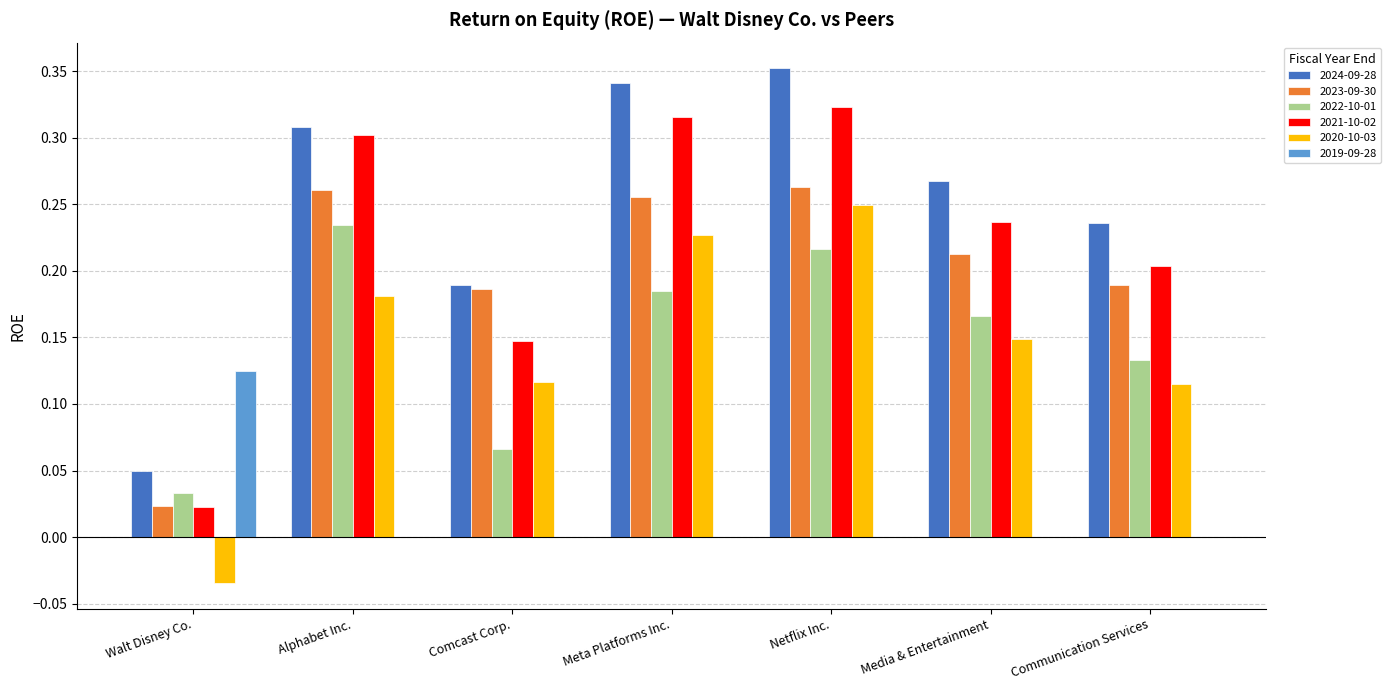

Is it true that 2021-10-02 equals 0.3 at Alphabet Inc.?

True